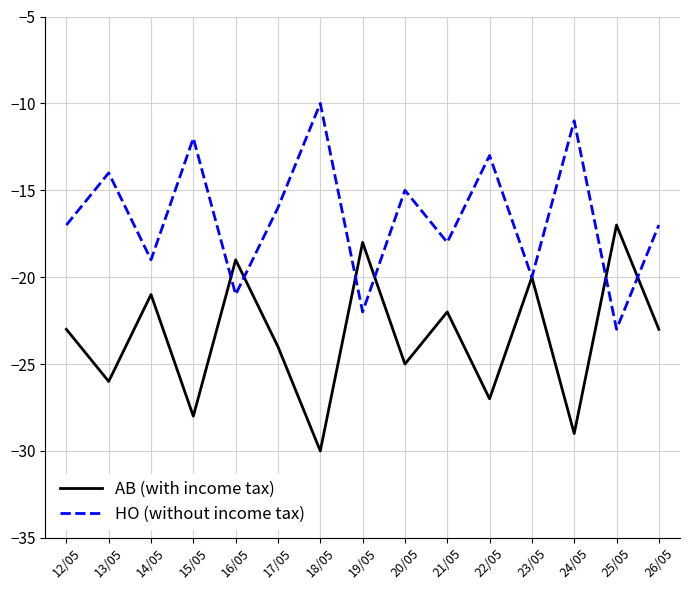

In HO (without income tax), how many points are lower than both neighbors (excluding endpoints)?

6